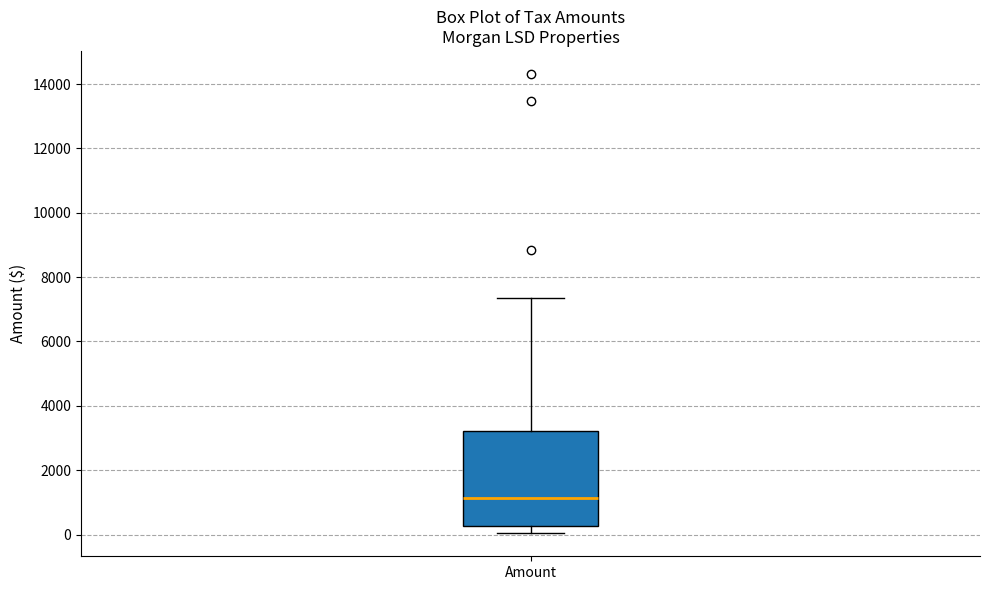

Read this box plot against the y-axis: the position of the median line, the range covered by the box, and the ends of both whiskers. The values are not printed on the chart, so give them approximately, as read against the axis.

median 1200, box 200 to 3200, whiskers 0 to 7400